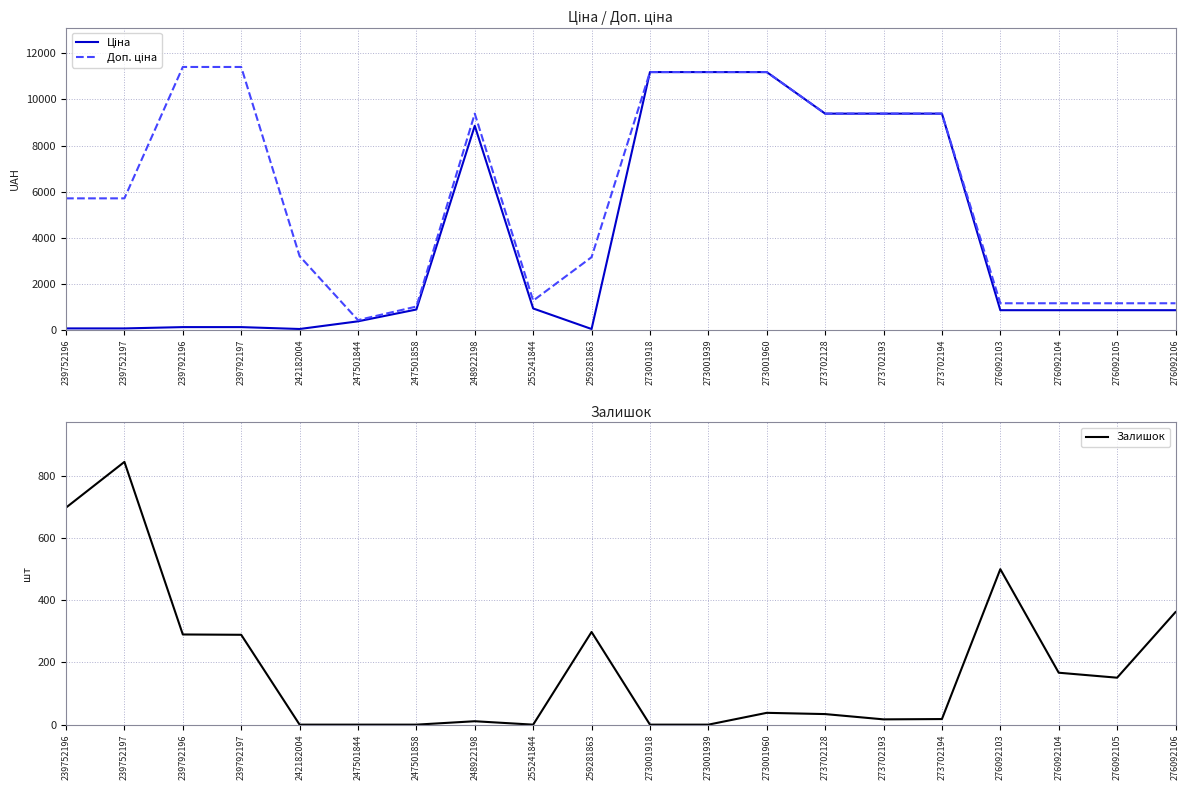

What is the value of the Ціна point at the 19th from the left?

848.4